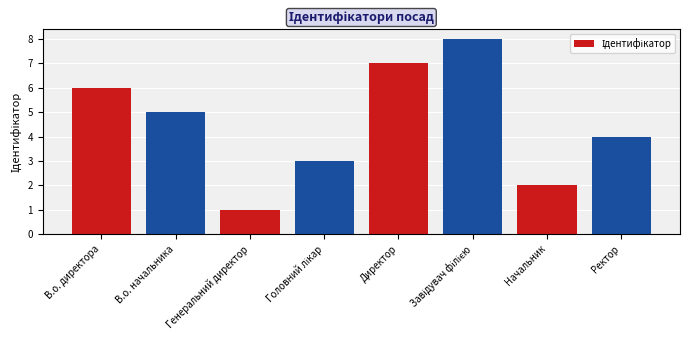

What is the change in value from В.о. директора to Генеральний директор?

-5